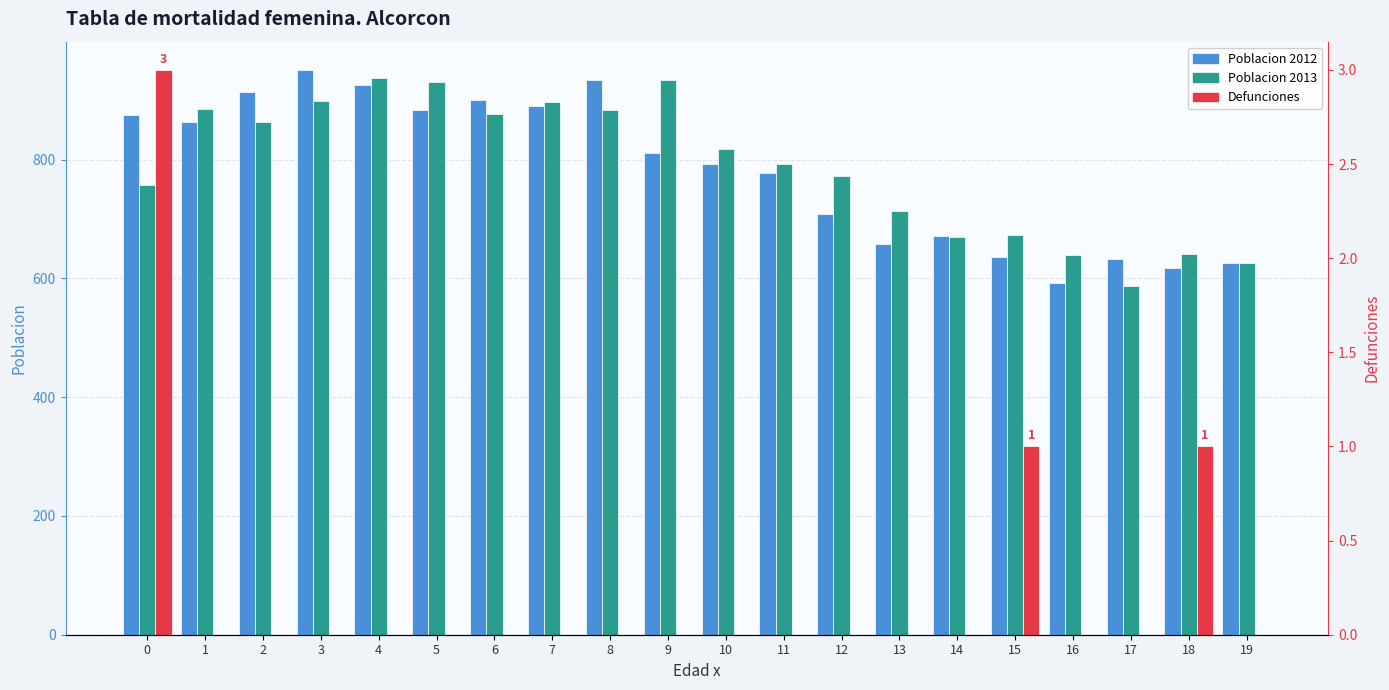

What are all the series names shown in the legend?

Poblacion 2012, Poblacion 2013, Defunciones